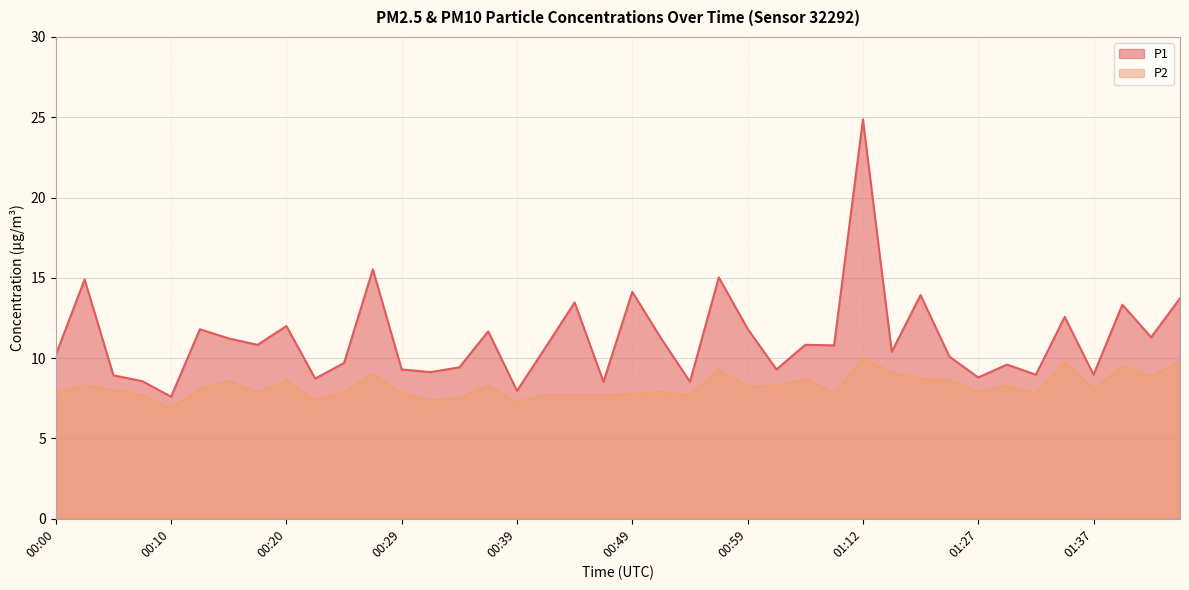

What is the spread (max minus min) of values at 00:07?

0.9